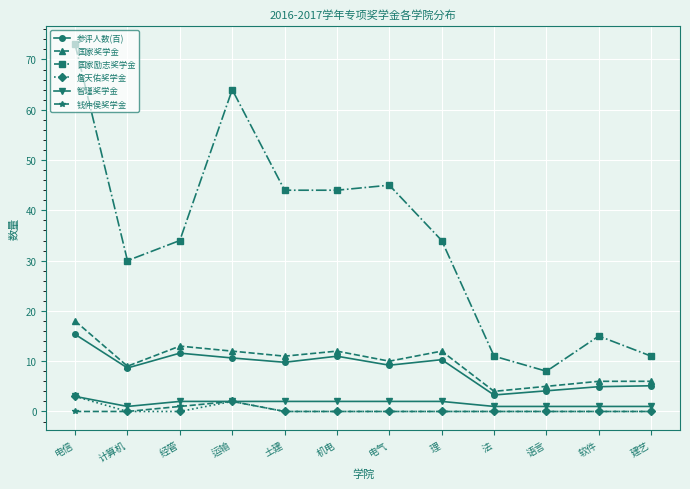

What is the difference between the highest and lowest values at 机电?

44.0